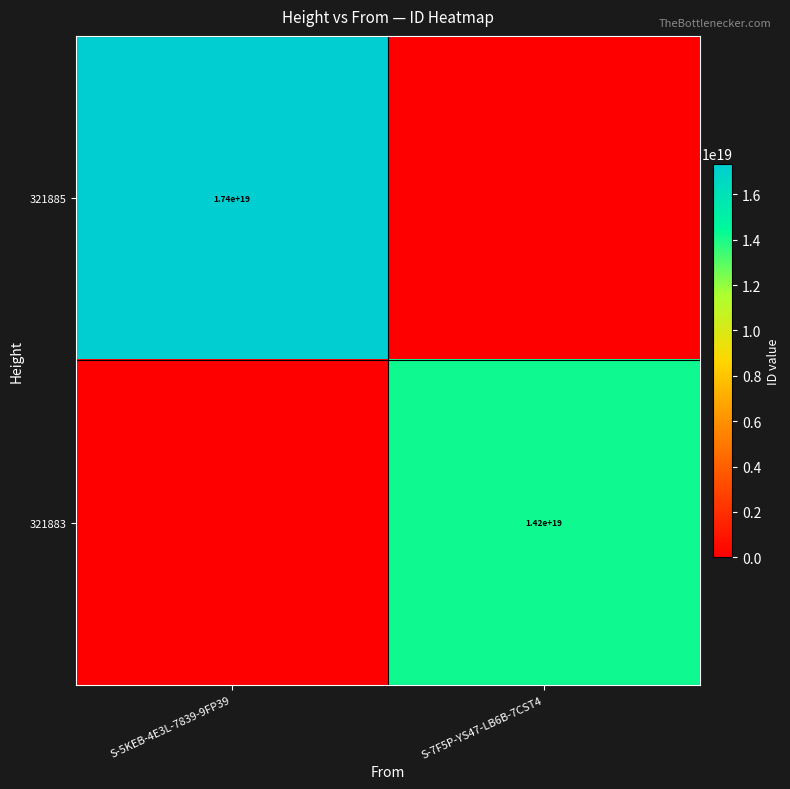

True or false: 321885 has a value of 9512258950718382080 at S-5KEB-4E3L-7839-9FP39.

False